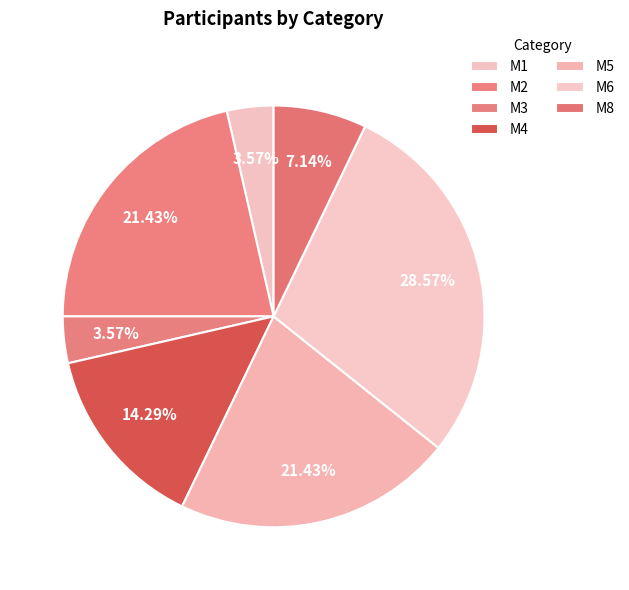

What is the change in value from M3 to M5?

+5